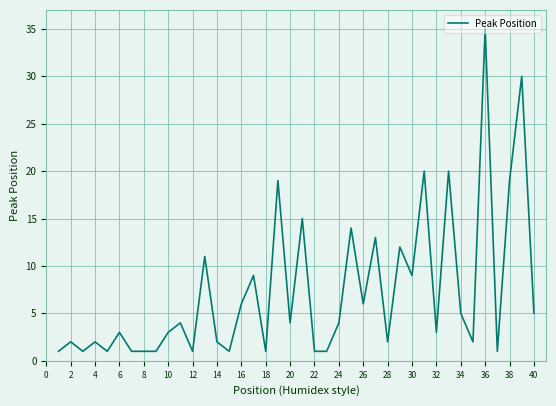

What is the difference between the maximum and minimum values?

34